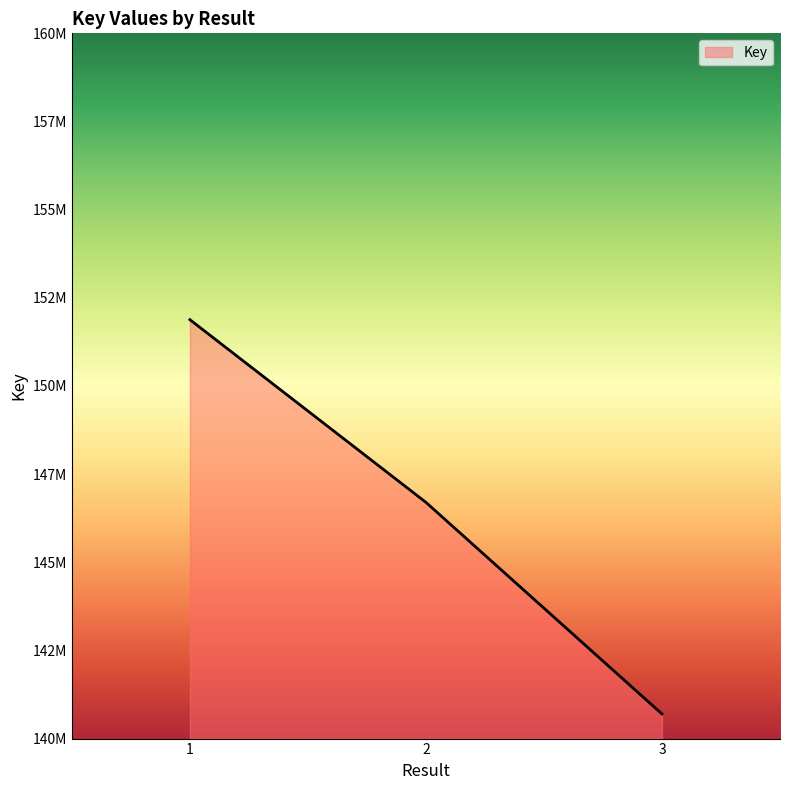

Does the chart have visible grid lines?

No